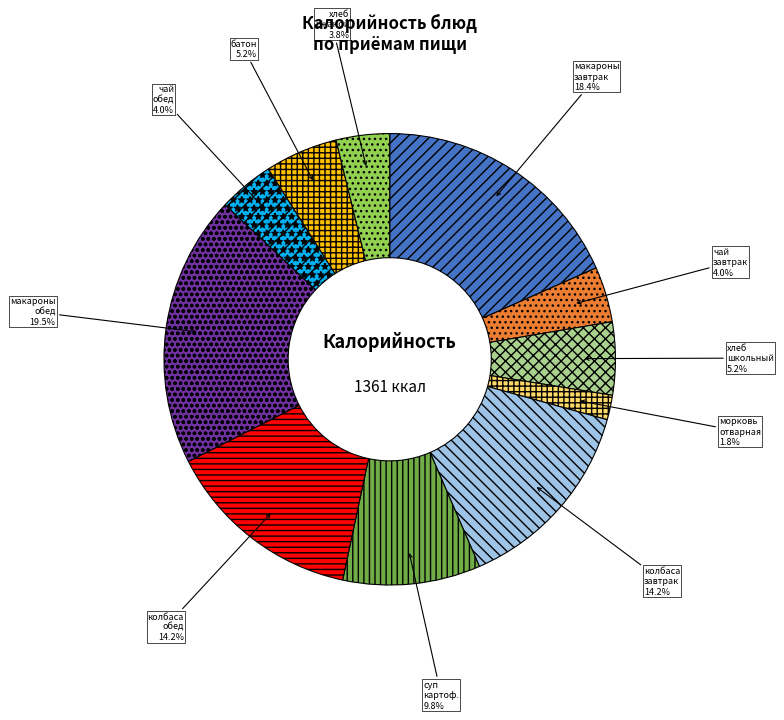

What is the smallest slice in the pie chart?

морковь отварная